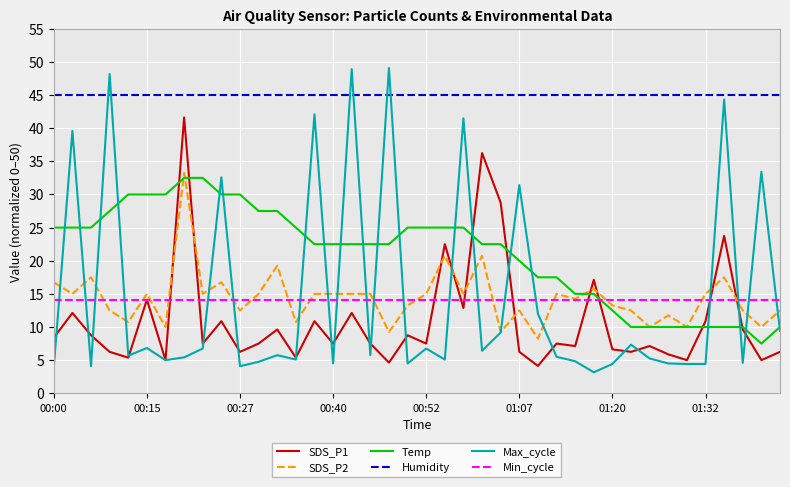

True or false: Temp and Min_cycle cross at least once.

True